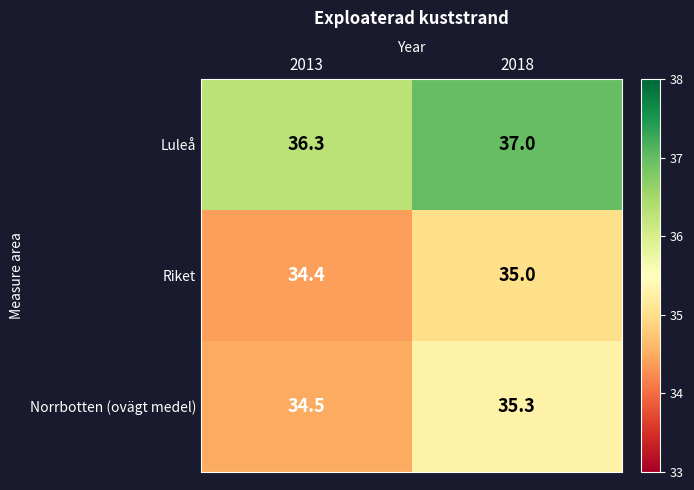

What is the maximum value shown in the chart?

37.0